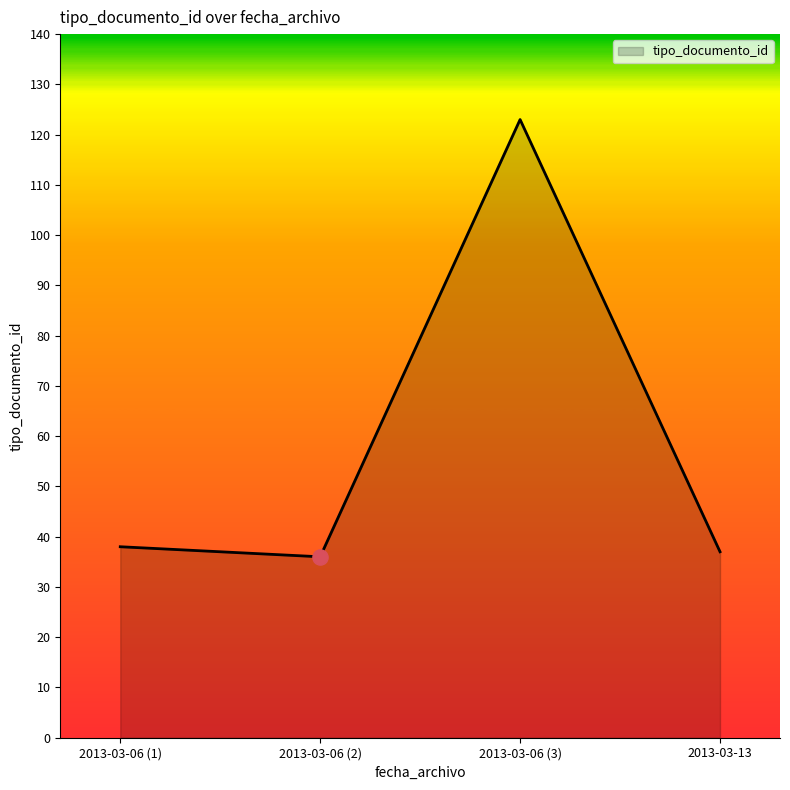

Approximately how many times larger is the value at 2013-03-06 (3) compared to 2013-03-13?

3.3